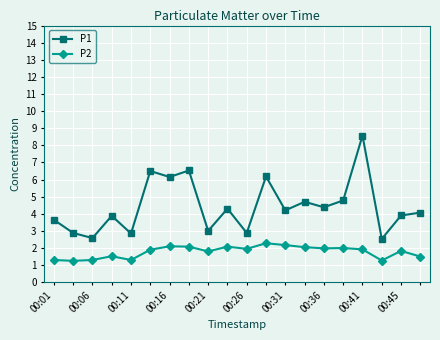

True or false: P2 and P1 intersect in this chart.

False